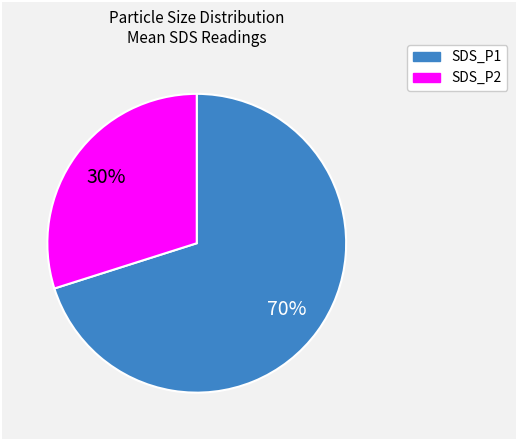

Is there any slice that represents more than half of the pie?

Yes